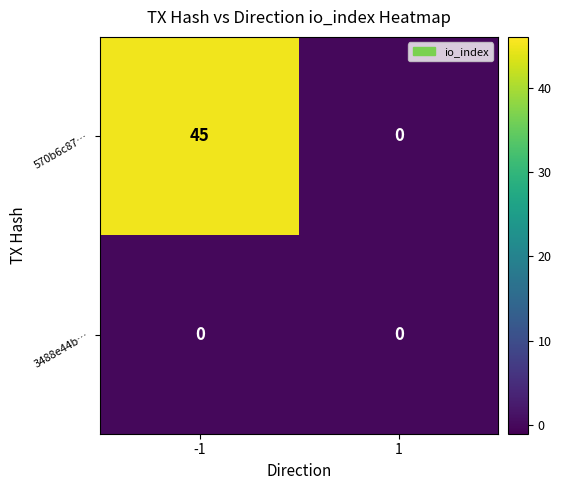

The 570b6c87… series shows 45 at -1. True or false?

True